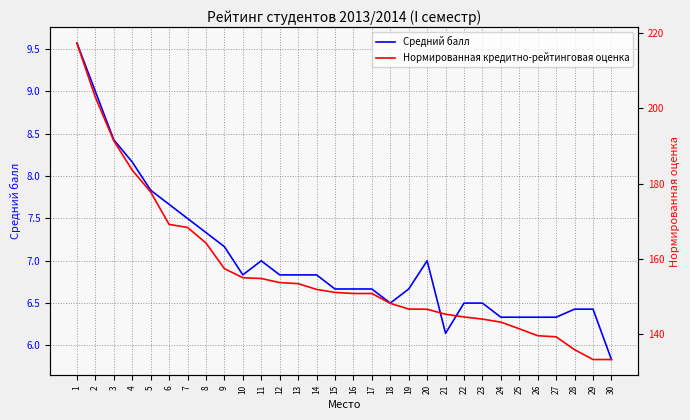

True or false: Средний балл has more than 1 interior local peaks.

True